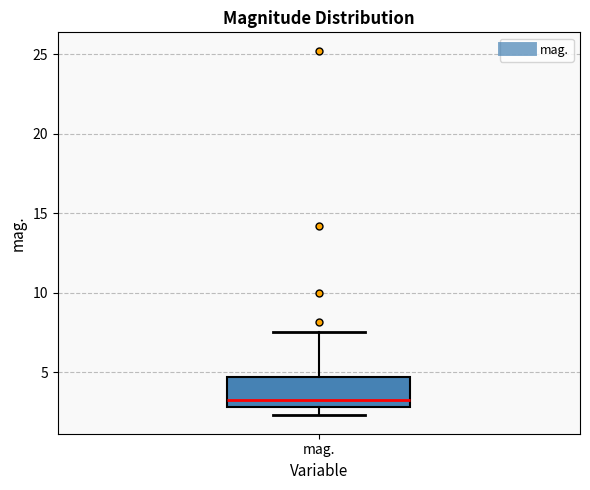

Read this box plot against the y-axis: the position of the median line, the range covered by the box, and the ends of both whiskers. The values are not printed on the chart, so give them approximately, as read against the axis.

median 3.5, box 3.0 to 4.5, whiskers 2.5 to 7.5